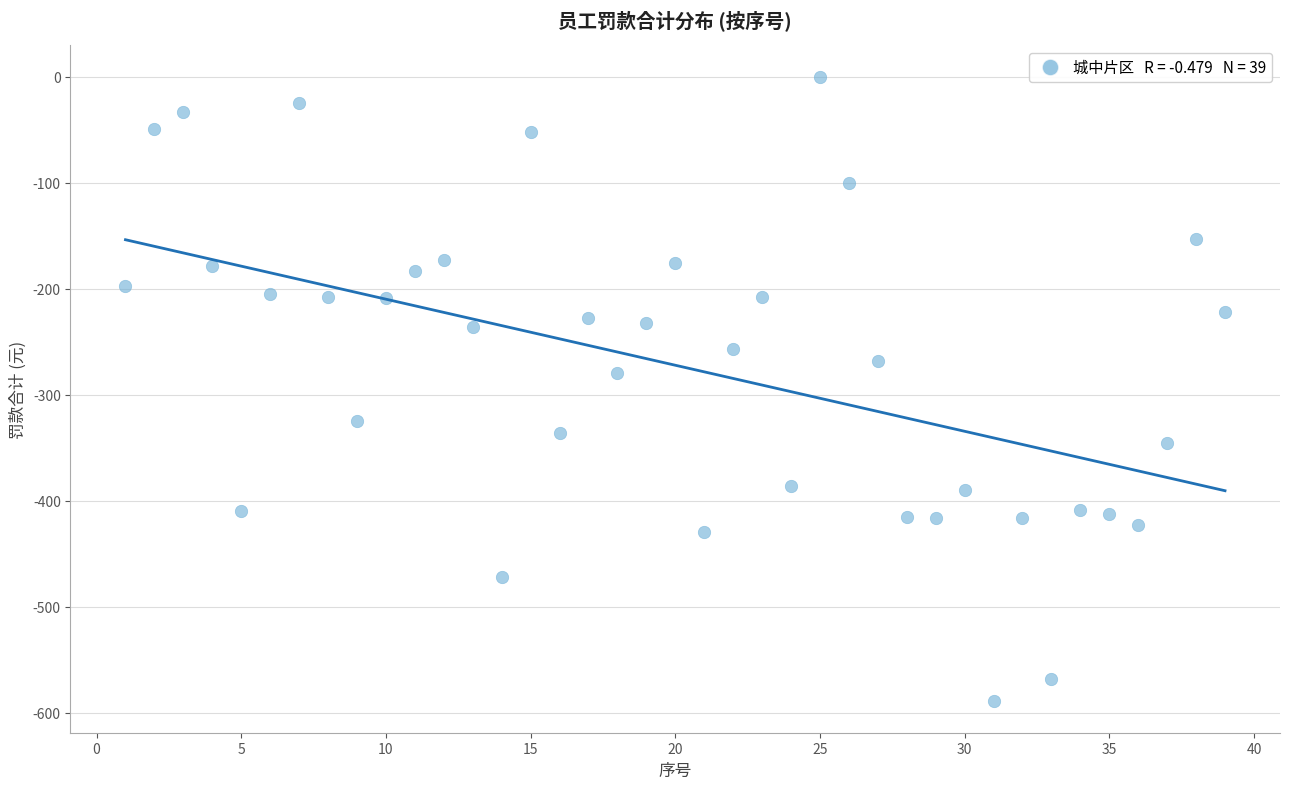

What is the range of X values (max minus min)?

38.0